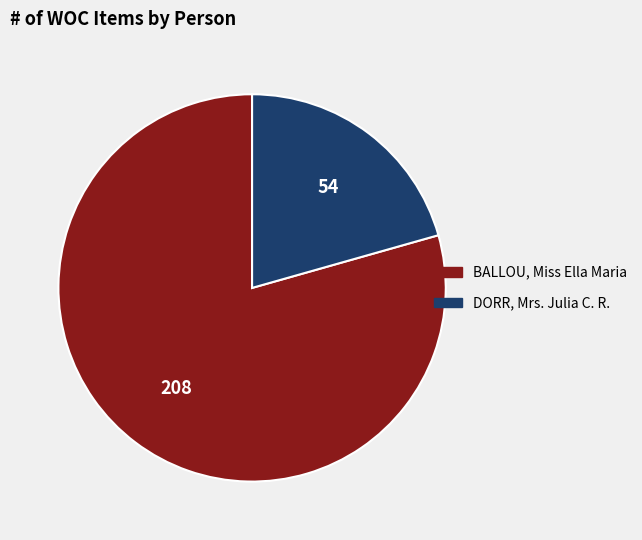

How many slices are in this pie chart?

2